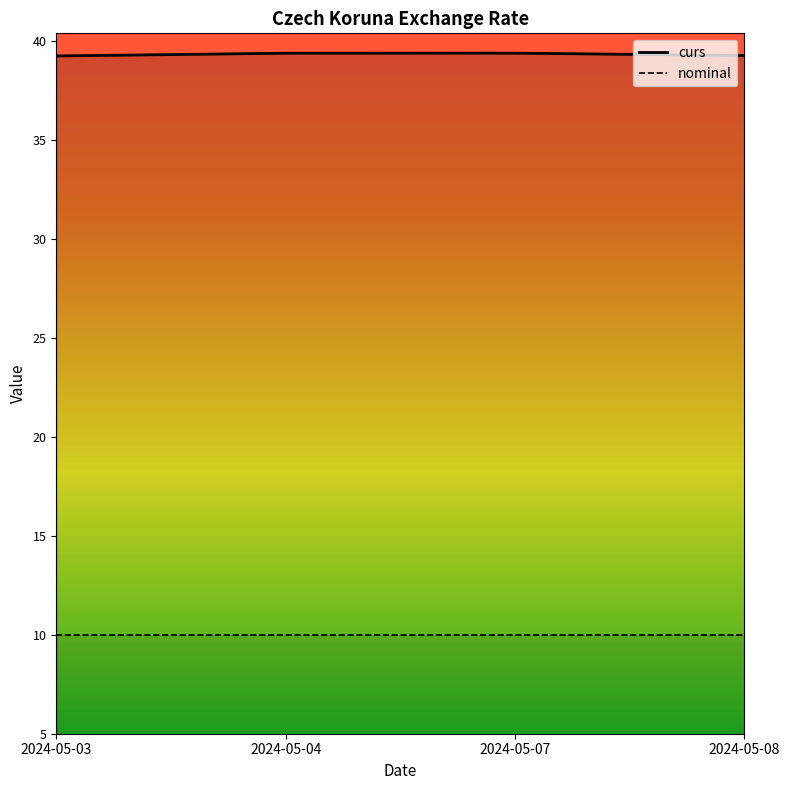

What is the average value?

39.3